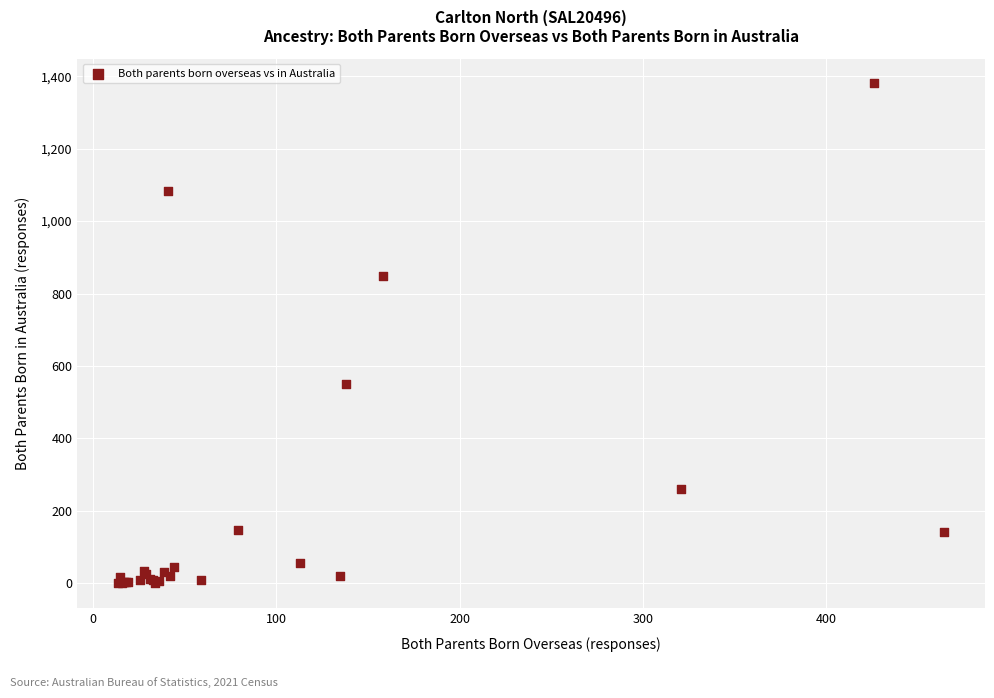

What Y value in the scatter plot is closest to 690?

551